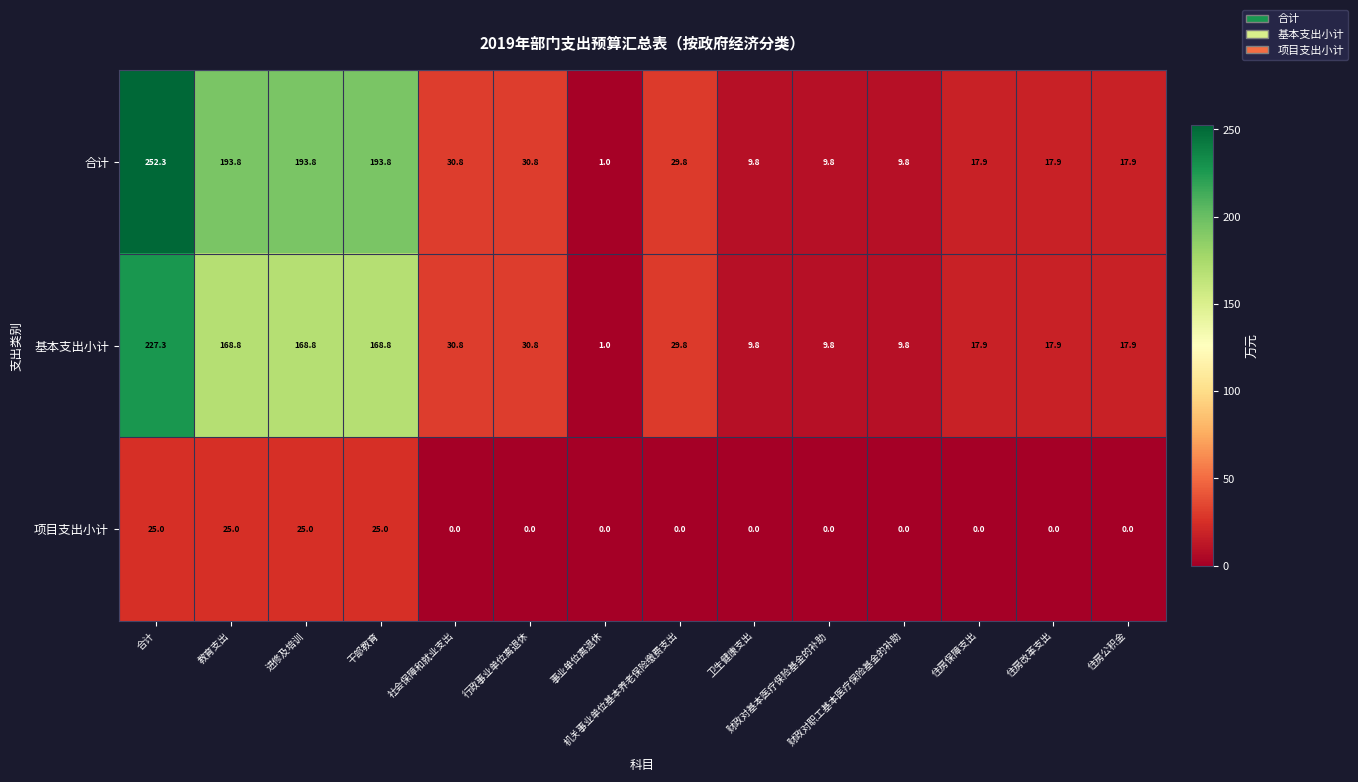

Which series has the widest spread of values?

合计